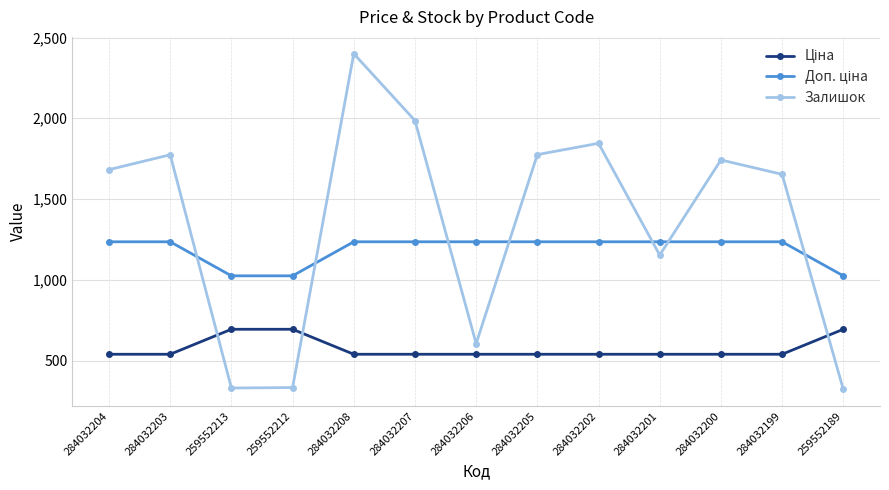

Is it true that Залишок equals 605.0 at 284032206?

True